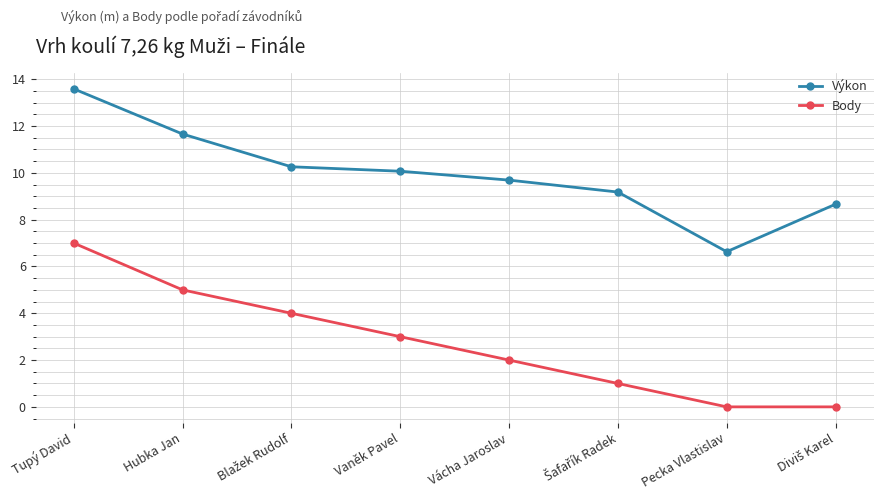

What value does the Body series have at Vaněk Pavel?

3.0